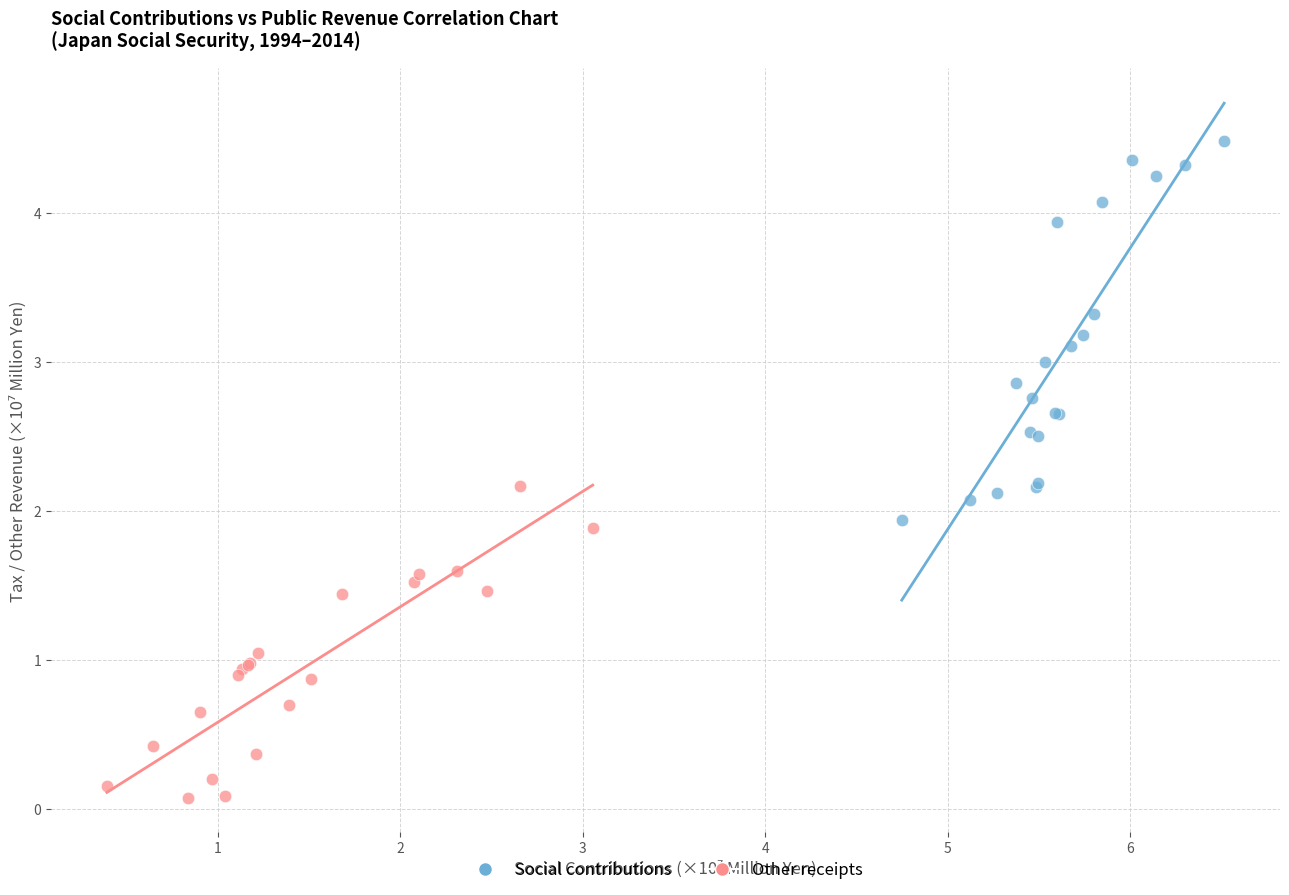

What are all the series names shown in the legend?

Social contributions, Other receipts